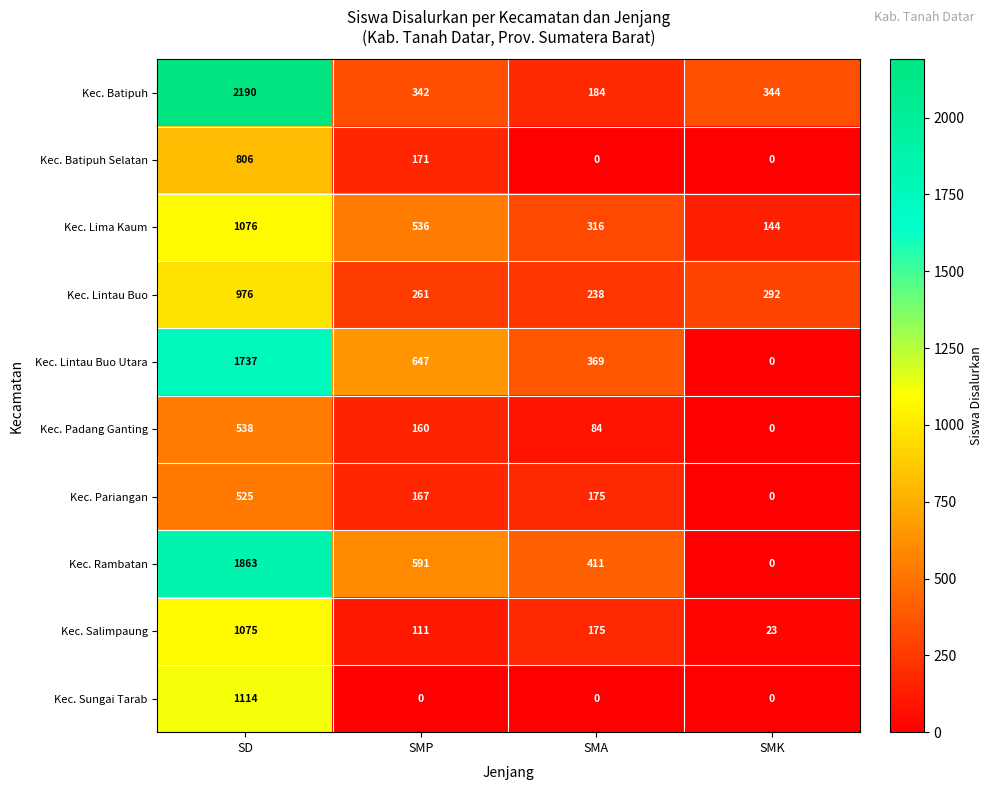

Which series has the largest total across all categories?

Kec. Batipuh